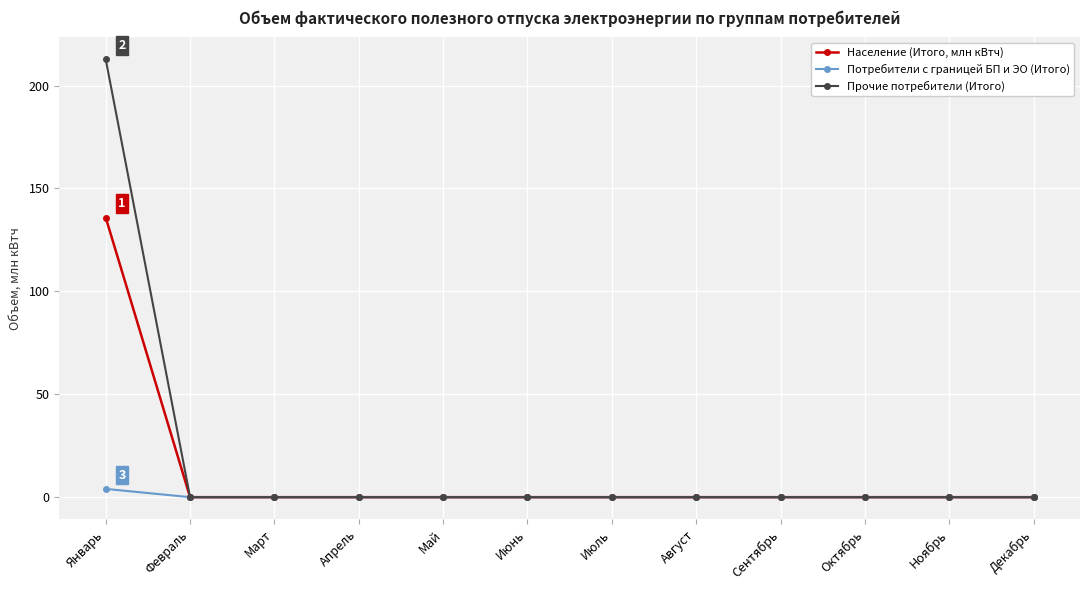

How many categories are shown in the chart?

12